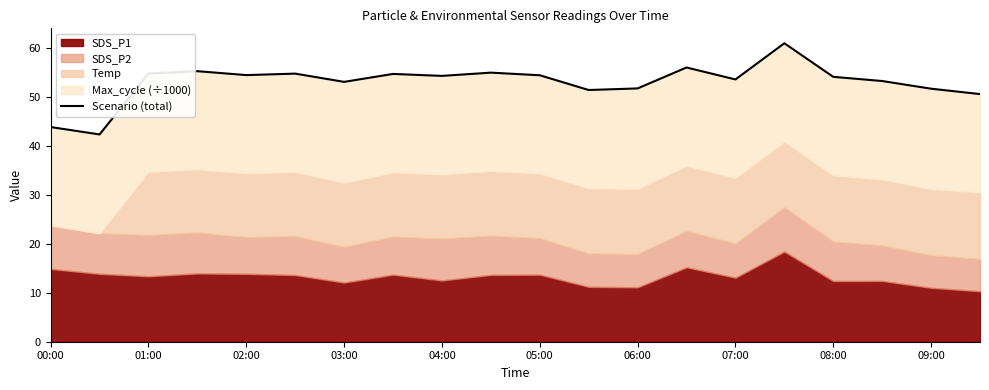

Reading right to left, list all the values displayed in this chart.

50.5	51.6	53.2	54.0	60.9	53.5	55.9	51.7	51.4	54.4	54.9	54.2	54.6	53.0	54.7	54.4	55.2	54.7	42.3	43.8